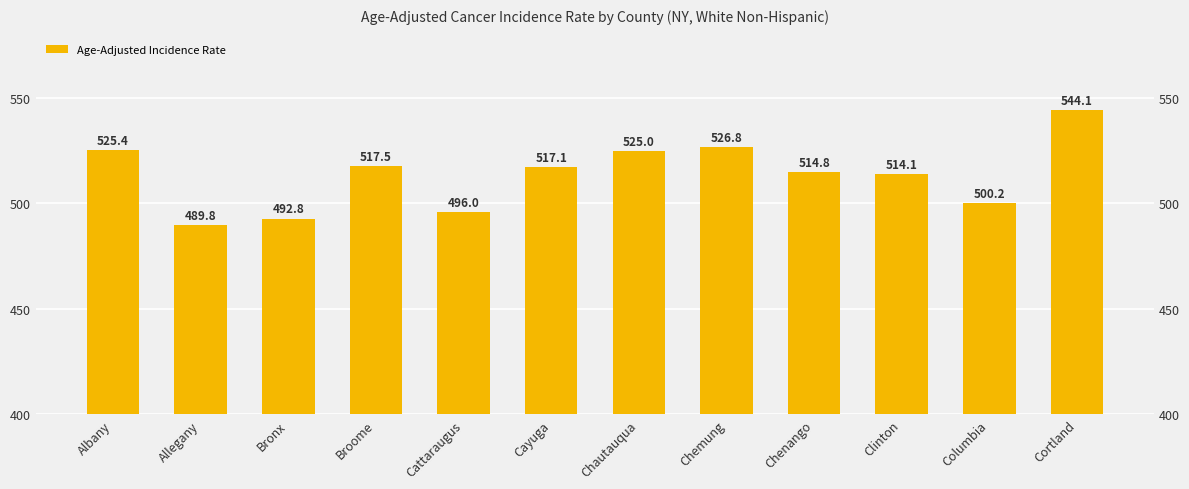

The chart shows a value of 153.6 at Chemung. True or false?

False